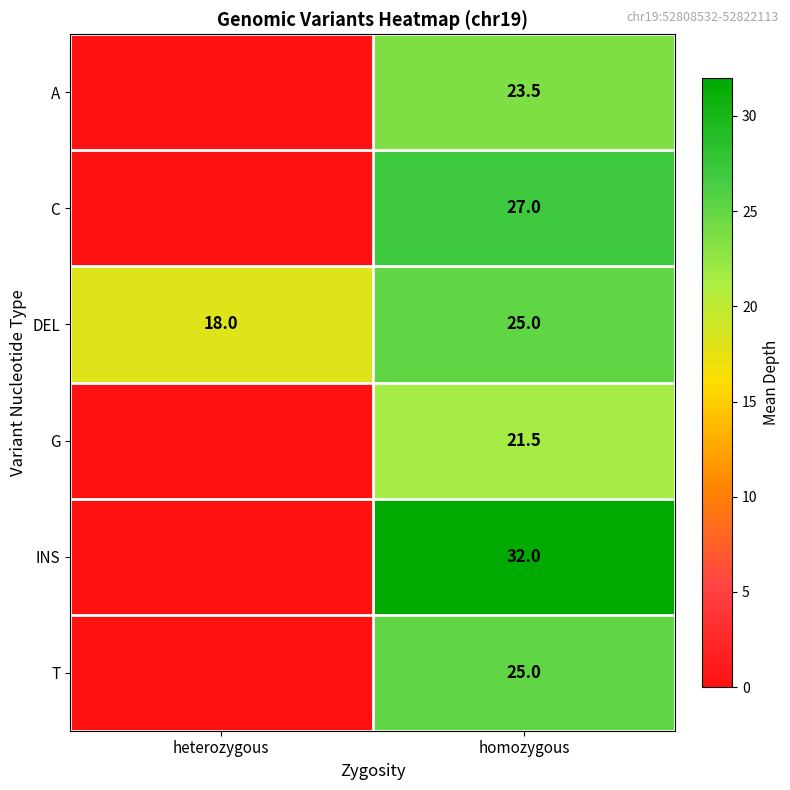

Rank the categories by DEL value from highest to lowest.

homozygous, heterozygous